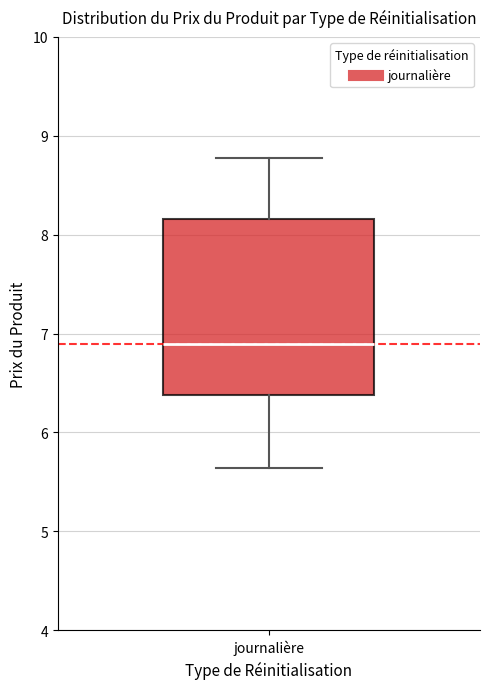

Transcribe this box plot: give where the median line is, the range the box spans, and where the two whiskers end, as read against the y-axis. The values are not printed on the chart, so give them approximately, as read against the axis.

median 6.9, box 6.4 to 8.2, whiskers 5.6 to 8.8